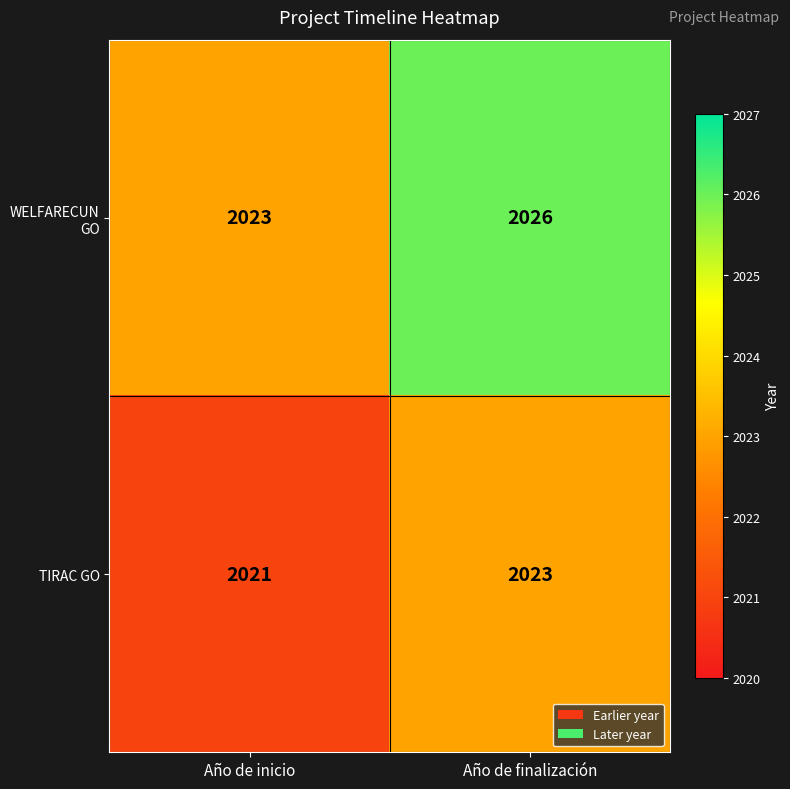

Which series has the largest total across all categories?

WELFARECUN GO